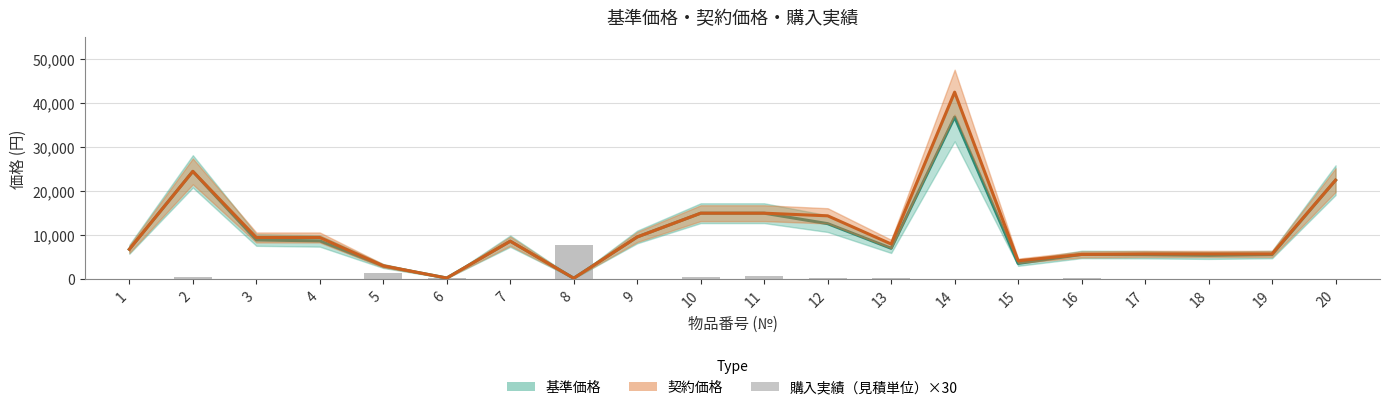

What is the value of the 12th bar from the left?

180